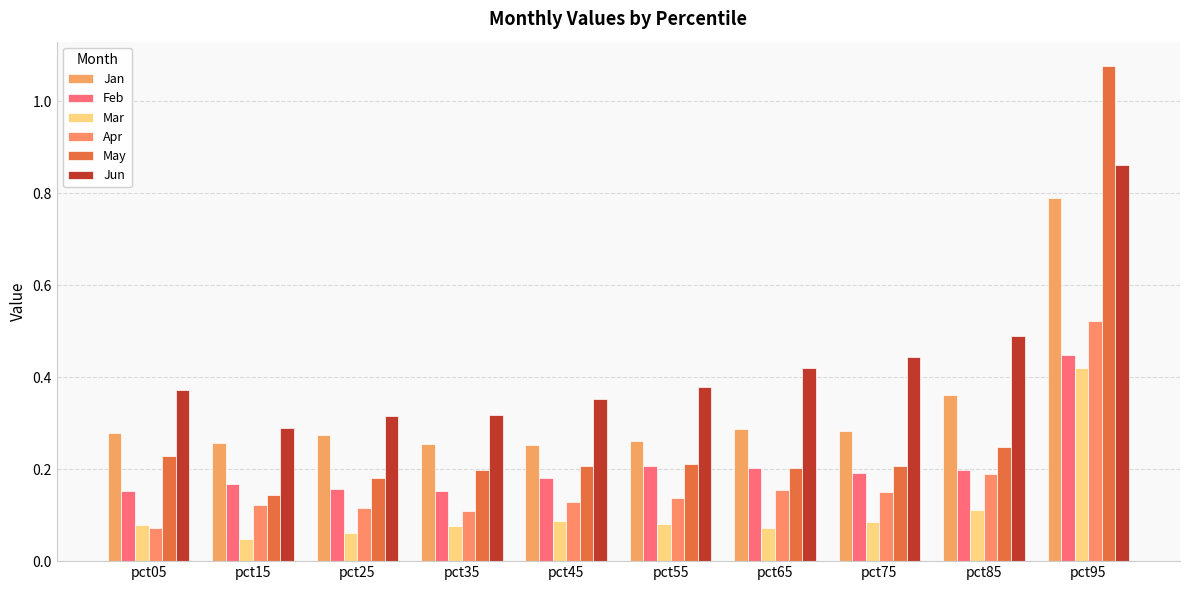

What is the value of the Jan bar at the 7th from the left?

0.3